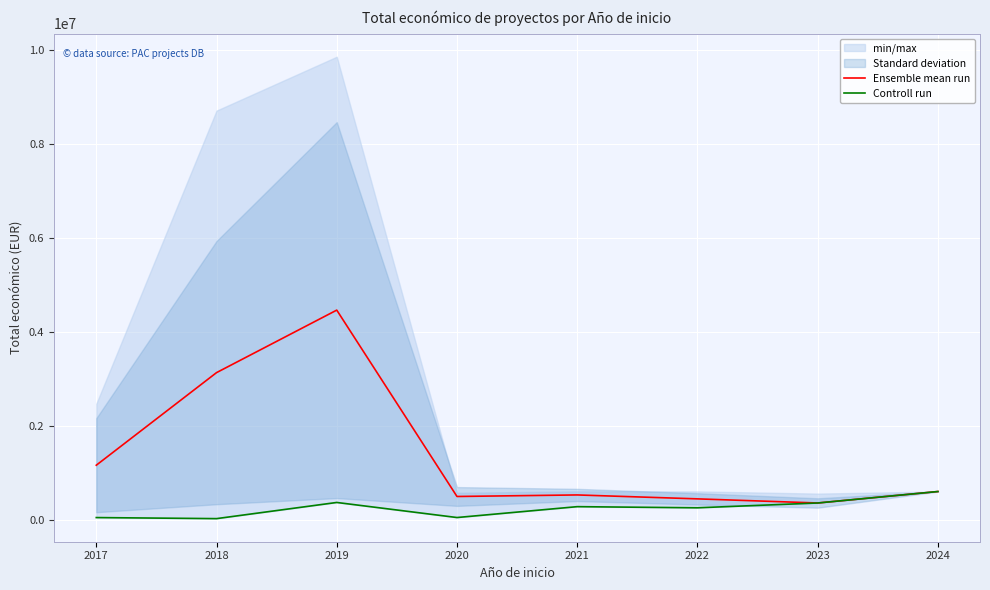

Is this an area chart (filled region under the line)?

No